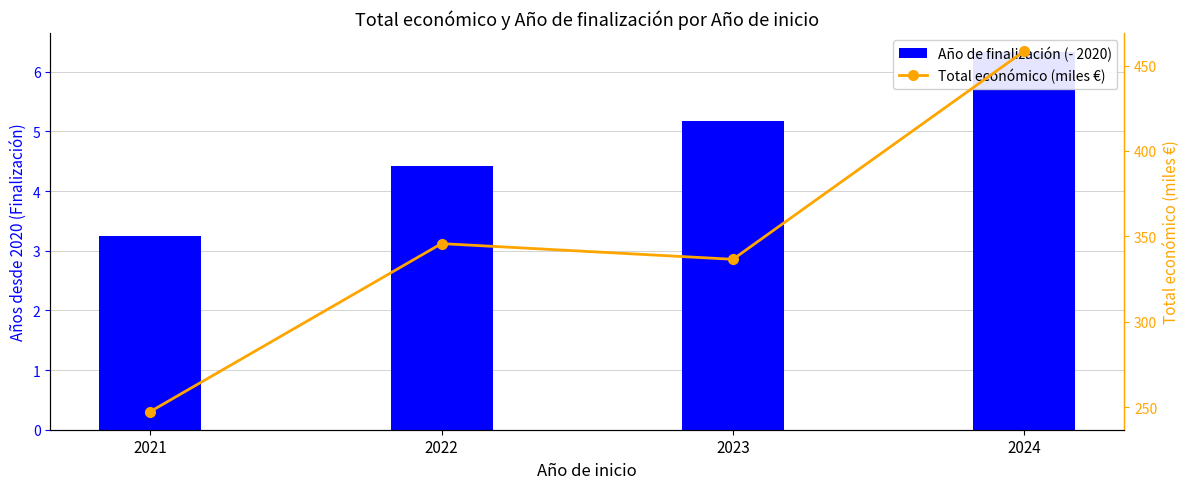

Rank the categories by Total económico (miles €) value from lowest to highest.

2021, 2023, 2022, 2024